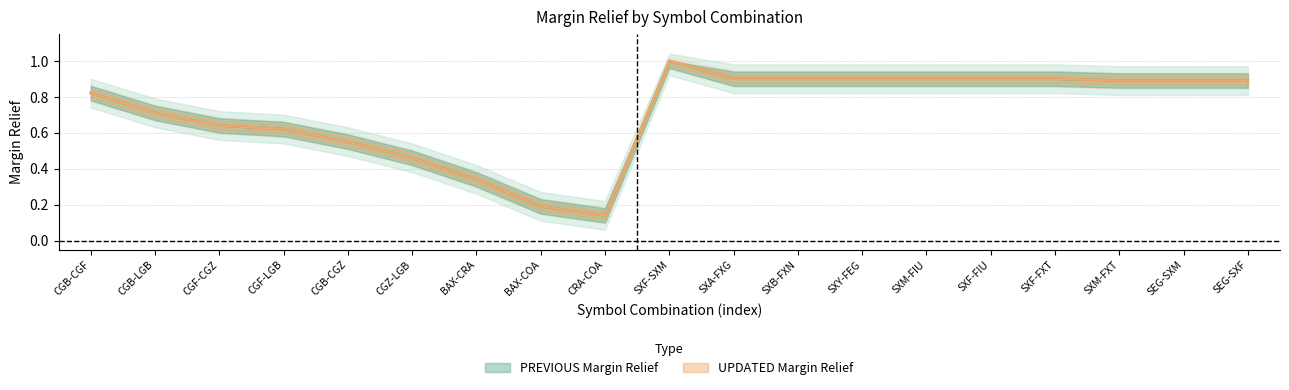

What is the sum of the UPDATED Margin Relief values at SXA-FXG and CGF-LGB?

1.5